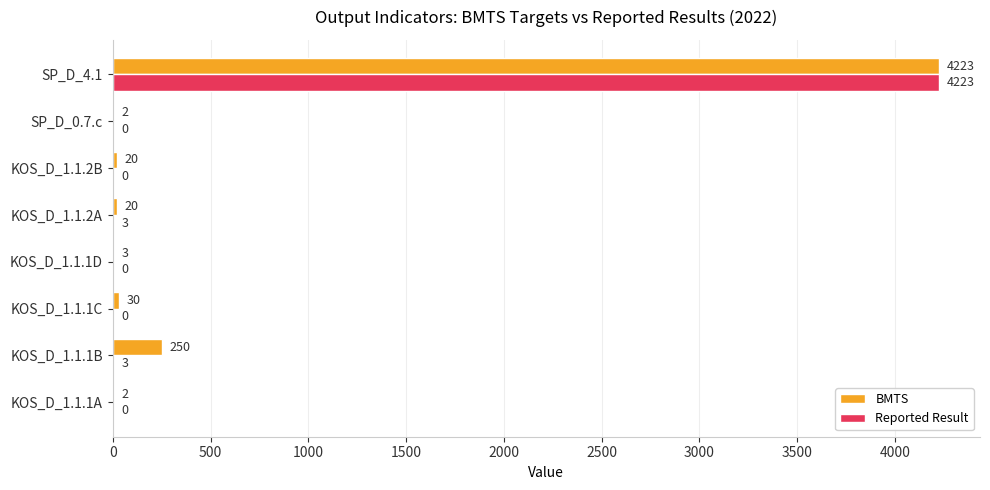

At which label does Reported Result reach its peak?

SP_D_4.1